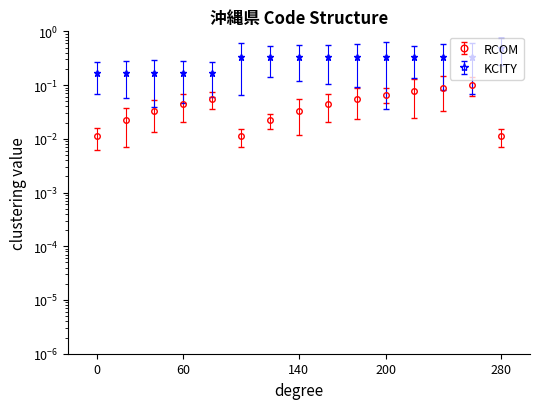

How many RCOM values are between 0 and 1?

15